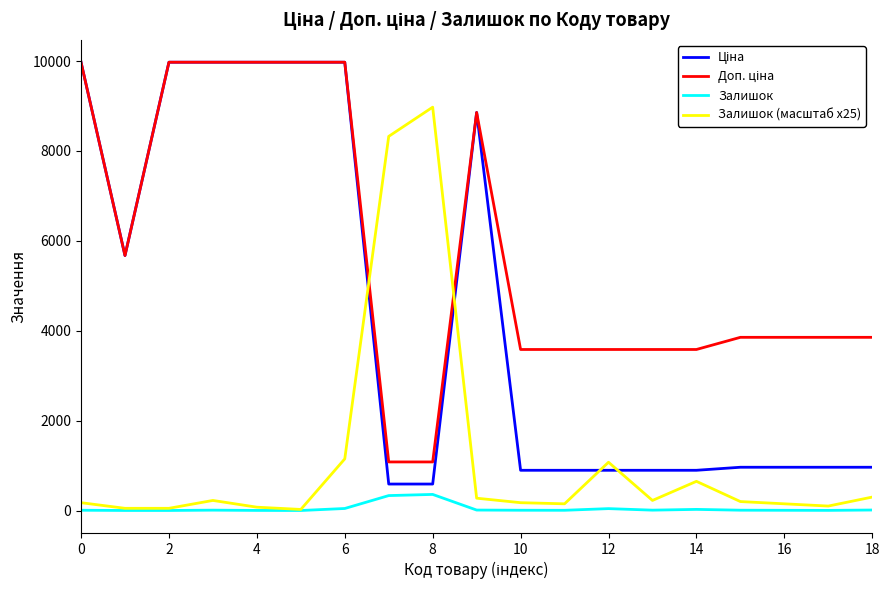

At which category is the sum across all series the highest?

6